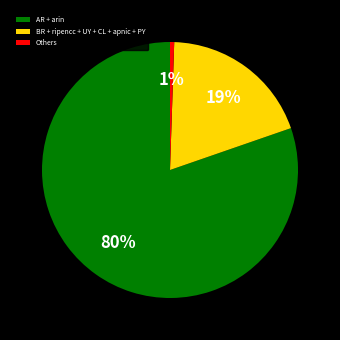

Is it true that Others is 11% of the pie?

False